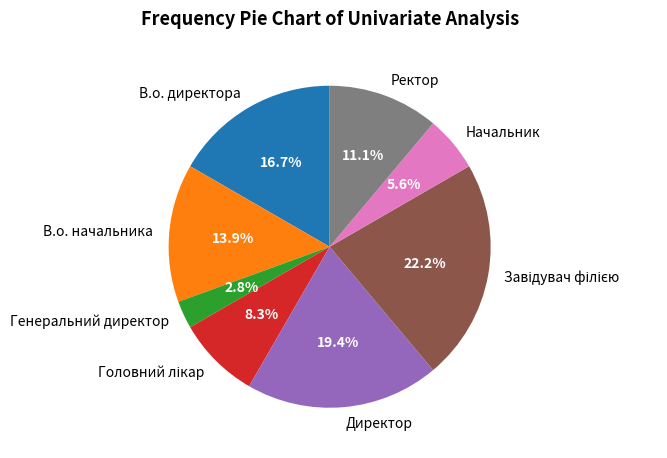

The В.о. директора slice represents 11% of the pie. True or false?

False